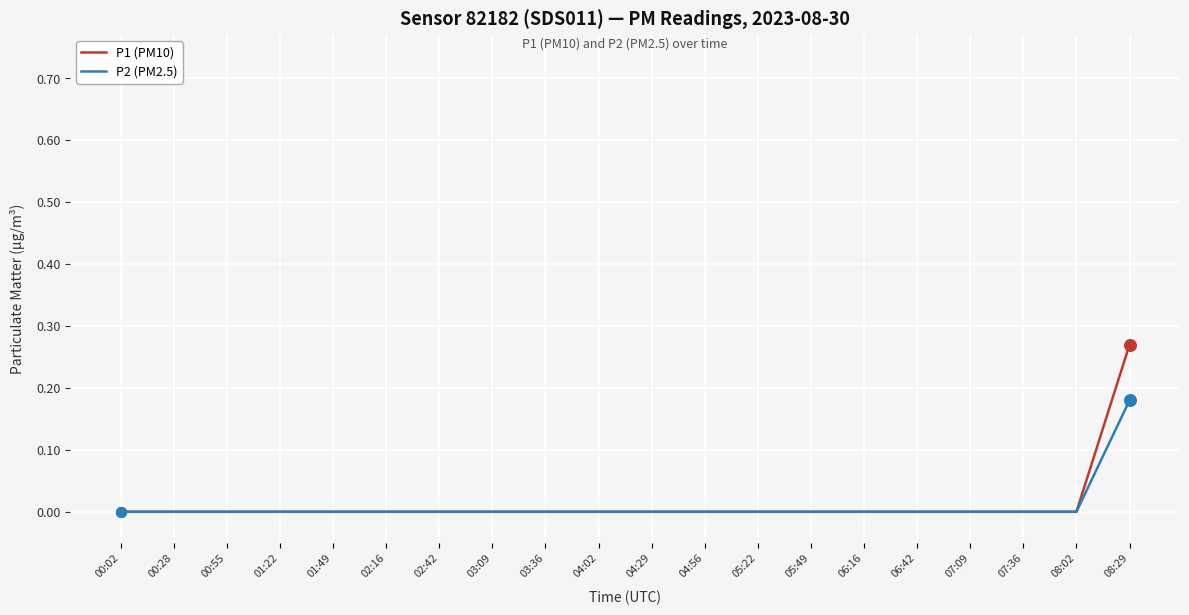

Which series has the largest range (max minus min)?

P1 (PM10)